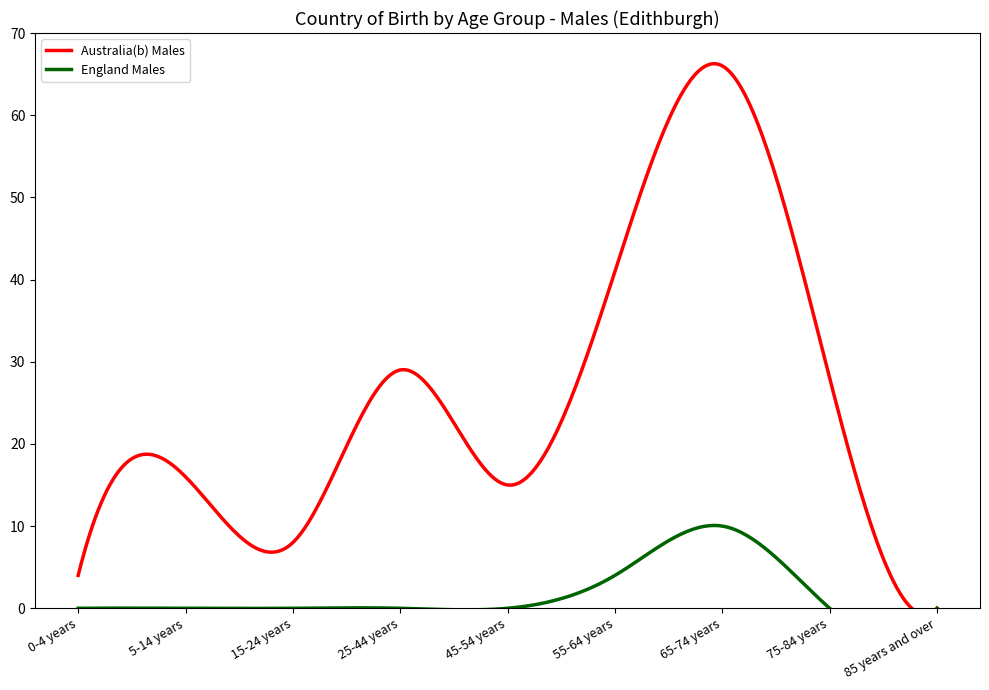

Reading left to right, list all the values displayed in this chart.

Australia(b) Males: 0-4 years=4	5-14 years=16	15-24 years=8	25-44 years=29	45-54 years=15	55-64 years=41	65-74 years=66	75-84 years=28	85 years and over=0
England Males: 0-4 years=0	5-14 years=0	15-24 years=0	25-44 years=0	45-54 years=0	55-64 years=4	65-74 years=10	75-84 years=0	85 years and over=0